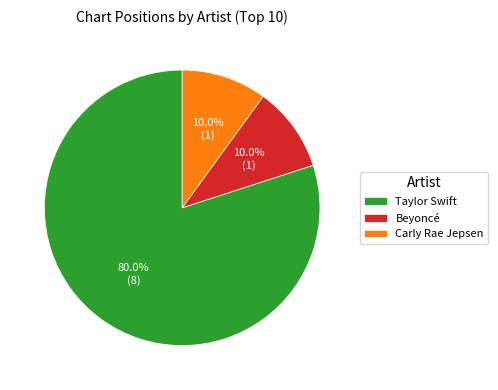

To the nearest percent, what is the difference between the Carly Rae Jepsen and Taylor Swift slice percentages?

70%